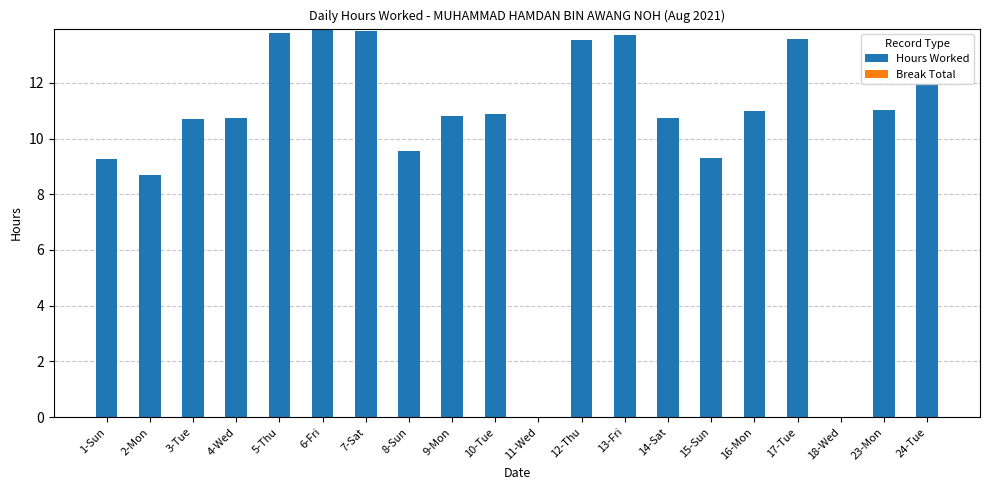

Which has a higher value, 8-Sun or 24-Tue?

24-Tue